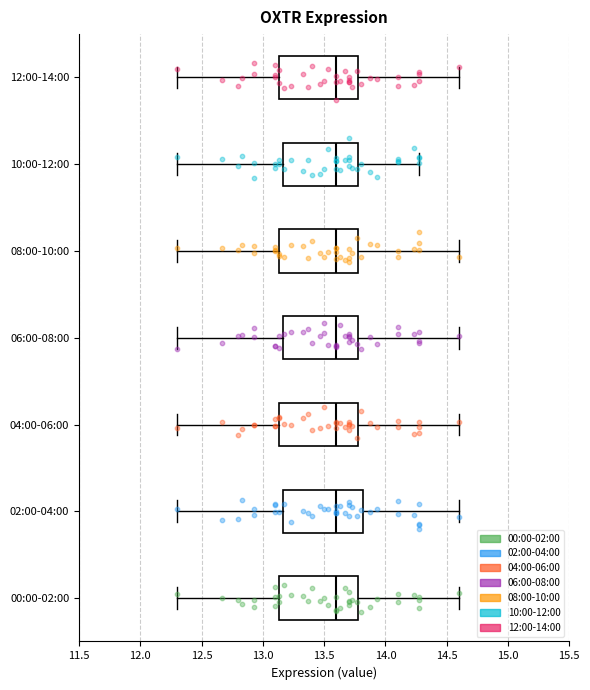

Reading bottom to top, transcribe this box plot: for each box, give where its median line is, the range the box spans, and where its two whiskers end, as read against the x-axis. The values are not printed on the chart, so give them approximately, as read against the axis.

00:00-02:00: median 13.60, box 13.15 to 13.80, whiskers 12.30 to 14.60
02:00-04:00: median 13.60, box 13.15 to 13.80, whiskers 12.30 to 14.60
04:00-06:00: median 13.60, box 13.15 to 13.80, whiskers 12.30 to 14.60
06:00-08:00: median 13.60, box 13.15 to 13.80, whiskers 12.30 to 14.60
08:00-10:00: median 13.60, box 13.15 to 13.80, whiskers 12.30 to 14.60
10:00-12:00: median 13.60, box 13.15 to 13.80, whiskers 12.30 to 14.25
12:00-14:00: median 13.60, box 13.15 to 13.80, whiskers 12.30 to 14.60